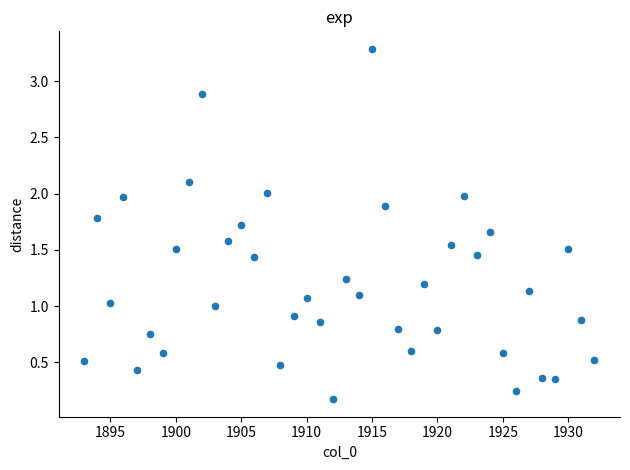

What is the range of Y values (max minus min)?

3.1